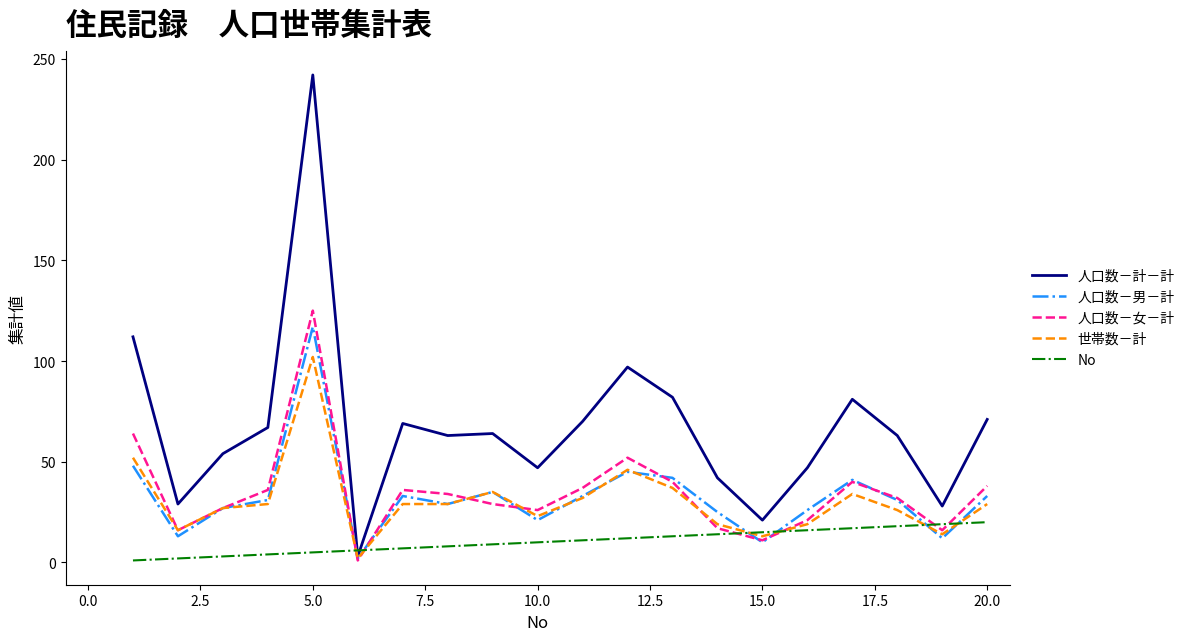

At how many categories does at least one series exceed 115?

1